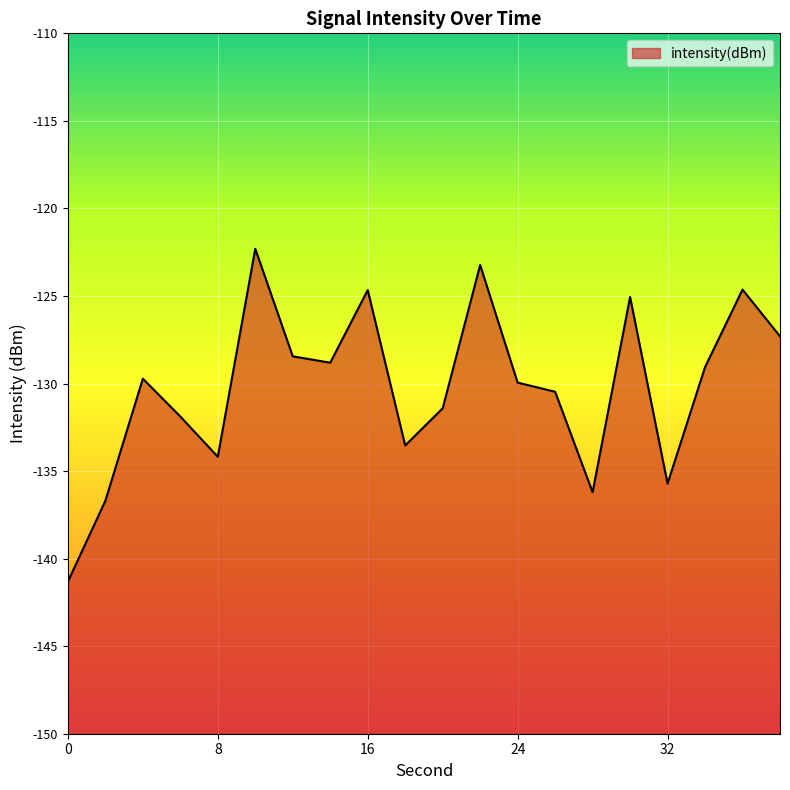

What value does the data have at 34?

-129.1